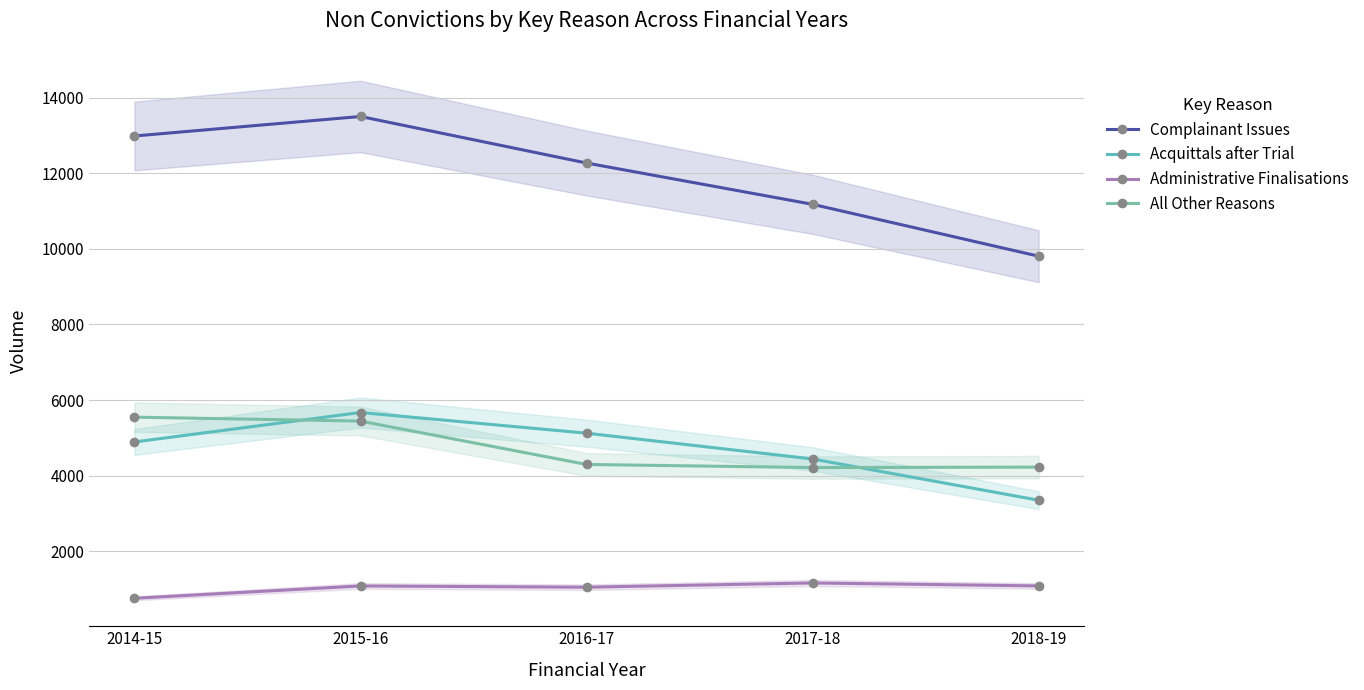

What is the label of the 5th point from the right?

2014-15